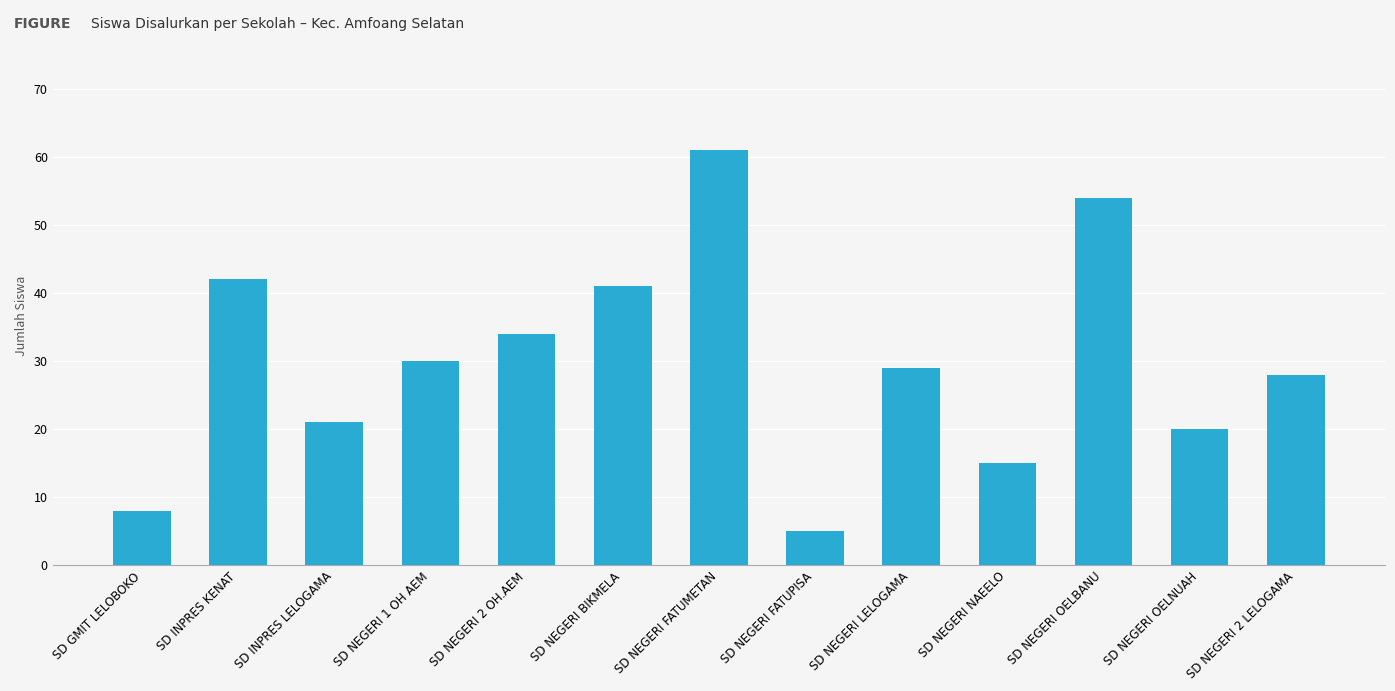

What position from the right is SD NEGERI 2 OH.AEM?

9